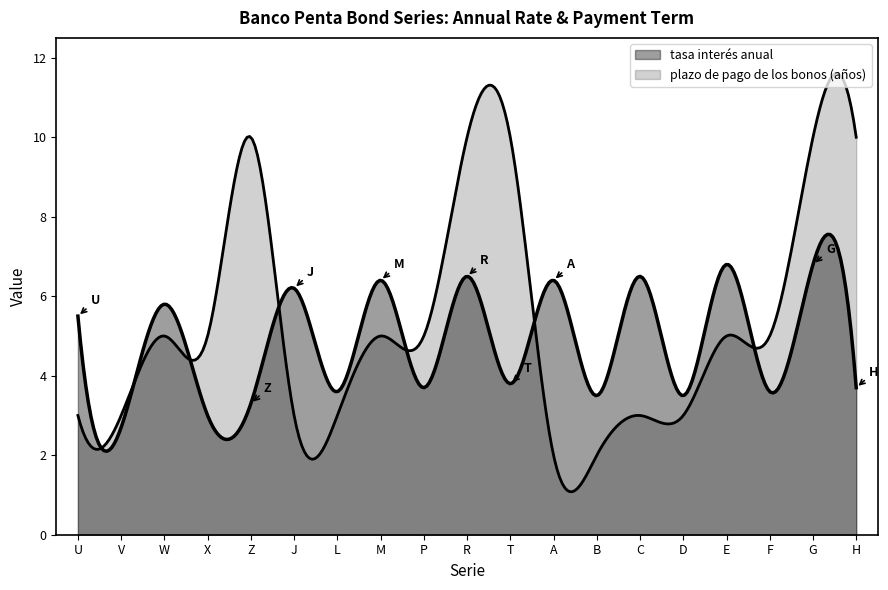

Where is plazo de pago de los bonos (años) nearest to the value 6?

W